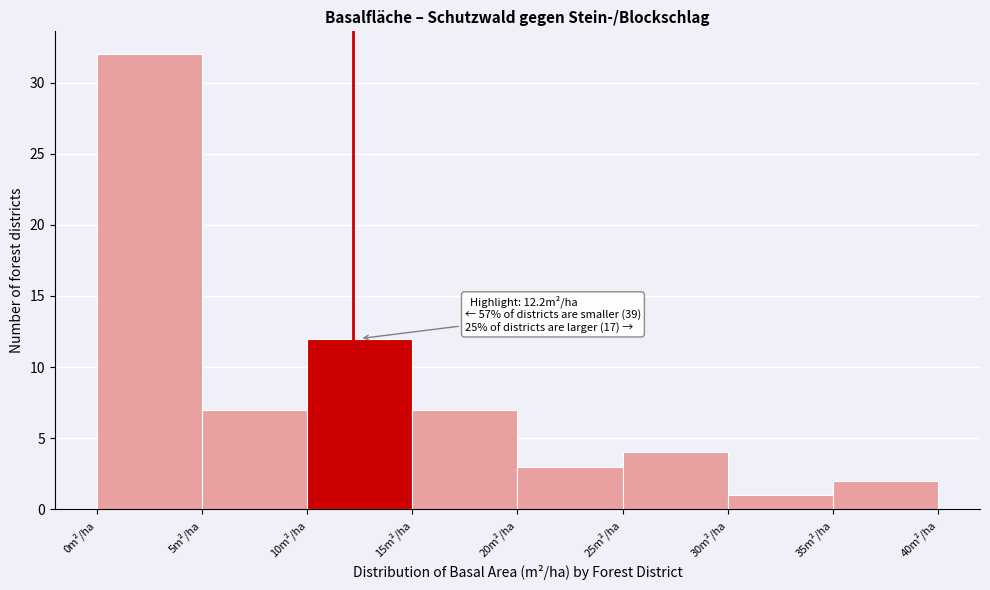

Over which range of the x-axis is the bar tallest?

0 to 5